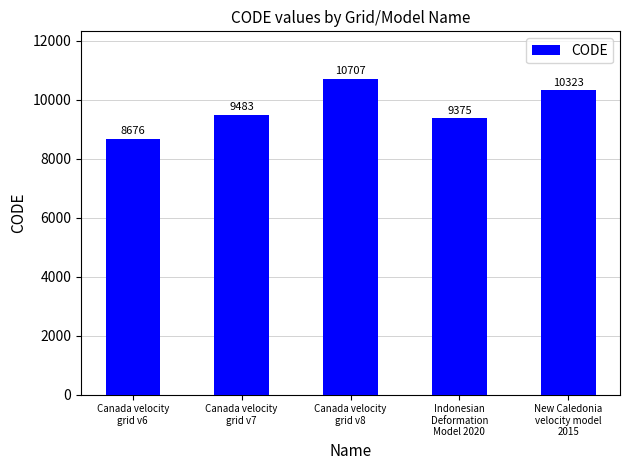

Is it true that the value at Canada velocity
grid v7 is 14279?

False